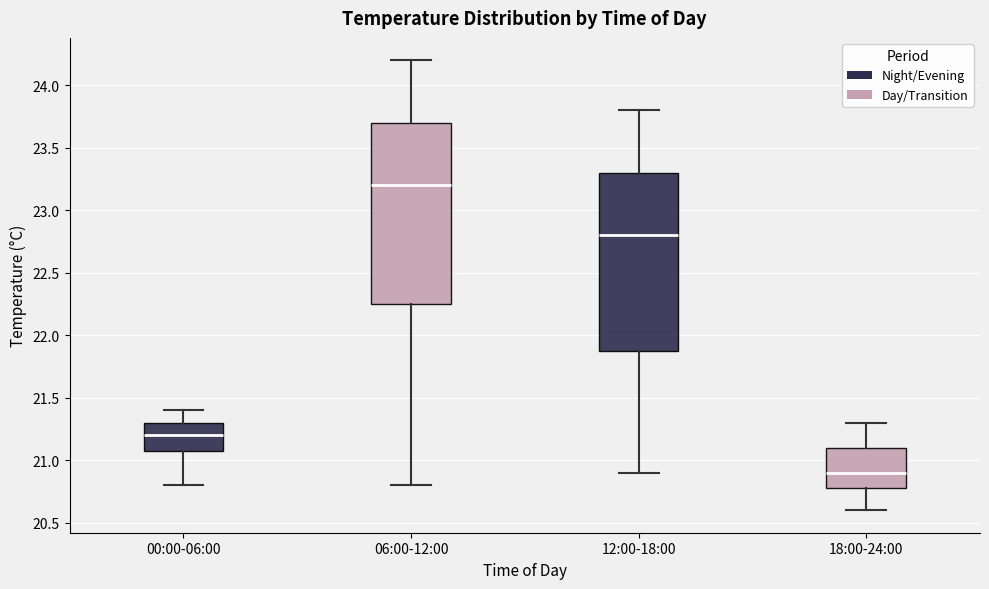

Reading left to right, transcribe this box plot: for each box, give where its median line is, the range the box spans, and where its two whiskers end, as read against the y-axis. The values are not printed on the chart, so give them approximately, as read against the axis.

00:00-06:00: median 21.20, box 21.10 to 21.30, whiskers 20.80 to 21.40
06:00-12:00: median 23.20, box 22.25 to 23.70, whiskers 20.80 to 24.20
12:00-18:00: median 22.80, box 21.90 to 23.30, whiskers 20.90 to 23.80
18:00-24:00: median 20.90, box 20.80 to 21.10, whiskers 20.60 to 21.30